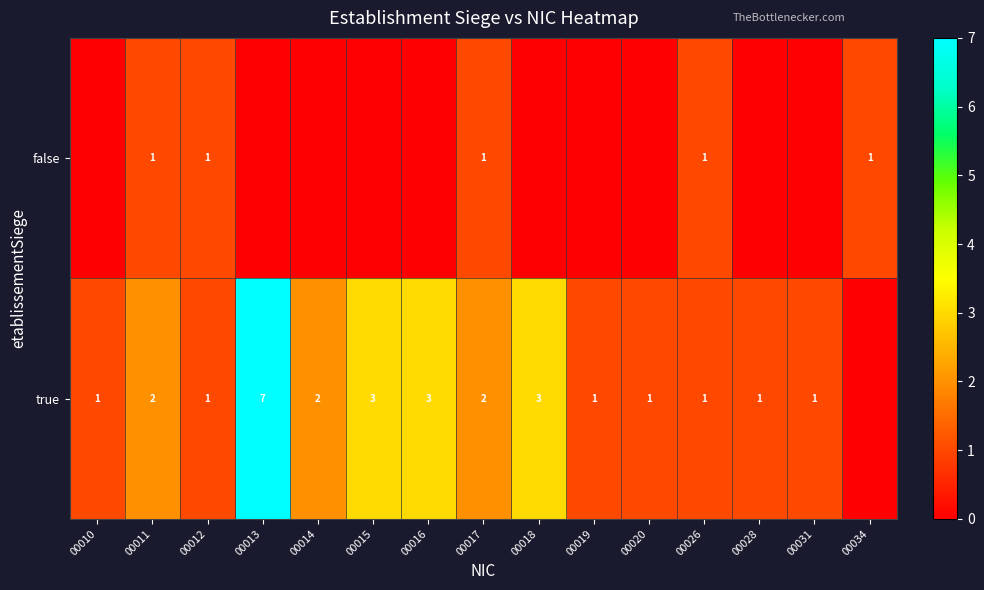

The false series shows 1 at 00012. True or false?

True